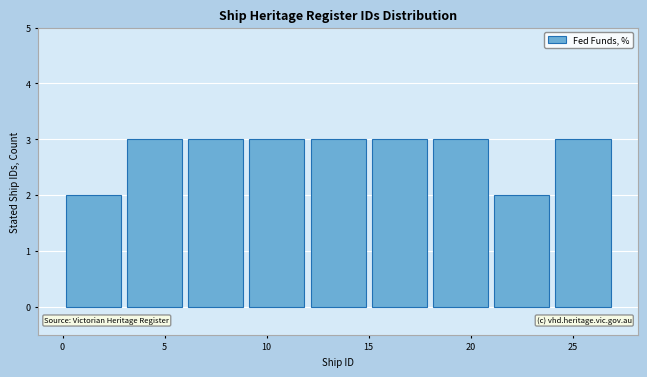

Reading left to right, list every bar in this chart as the range it spans on the x-axis followed by its height. The values are not printed on the chart, so give them approximately, as read against the axis.

0 to 3: 2
3 to 6: 3
6 to 9: 3
9 to 12: 3
12 to 15: 3
15 to 18: 3
18 to 21: 3
21 to 24: 2
24 to 27: 3